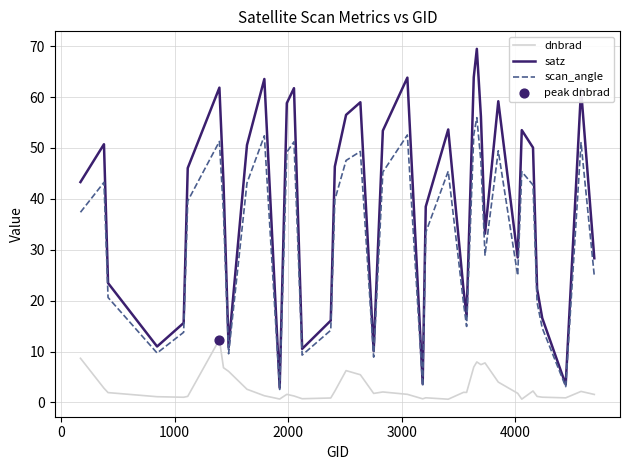

Which series has the widest spread of values?

satz